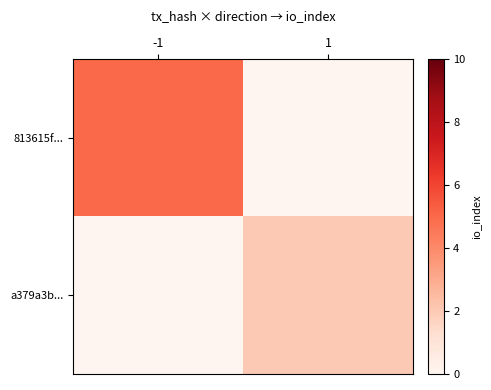

Reading left to right, transcribe all the data shown in this chart.

813615f...: -1=5	1=0
a379a3b...: -1=0	1=2